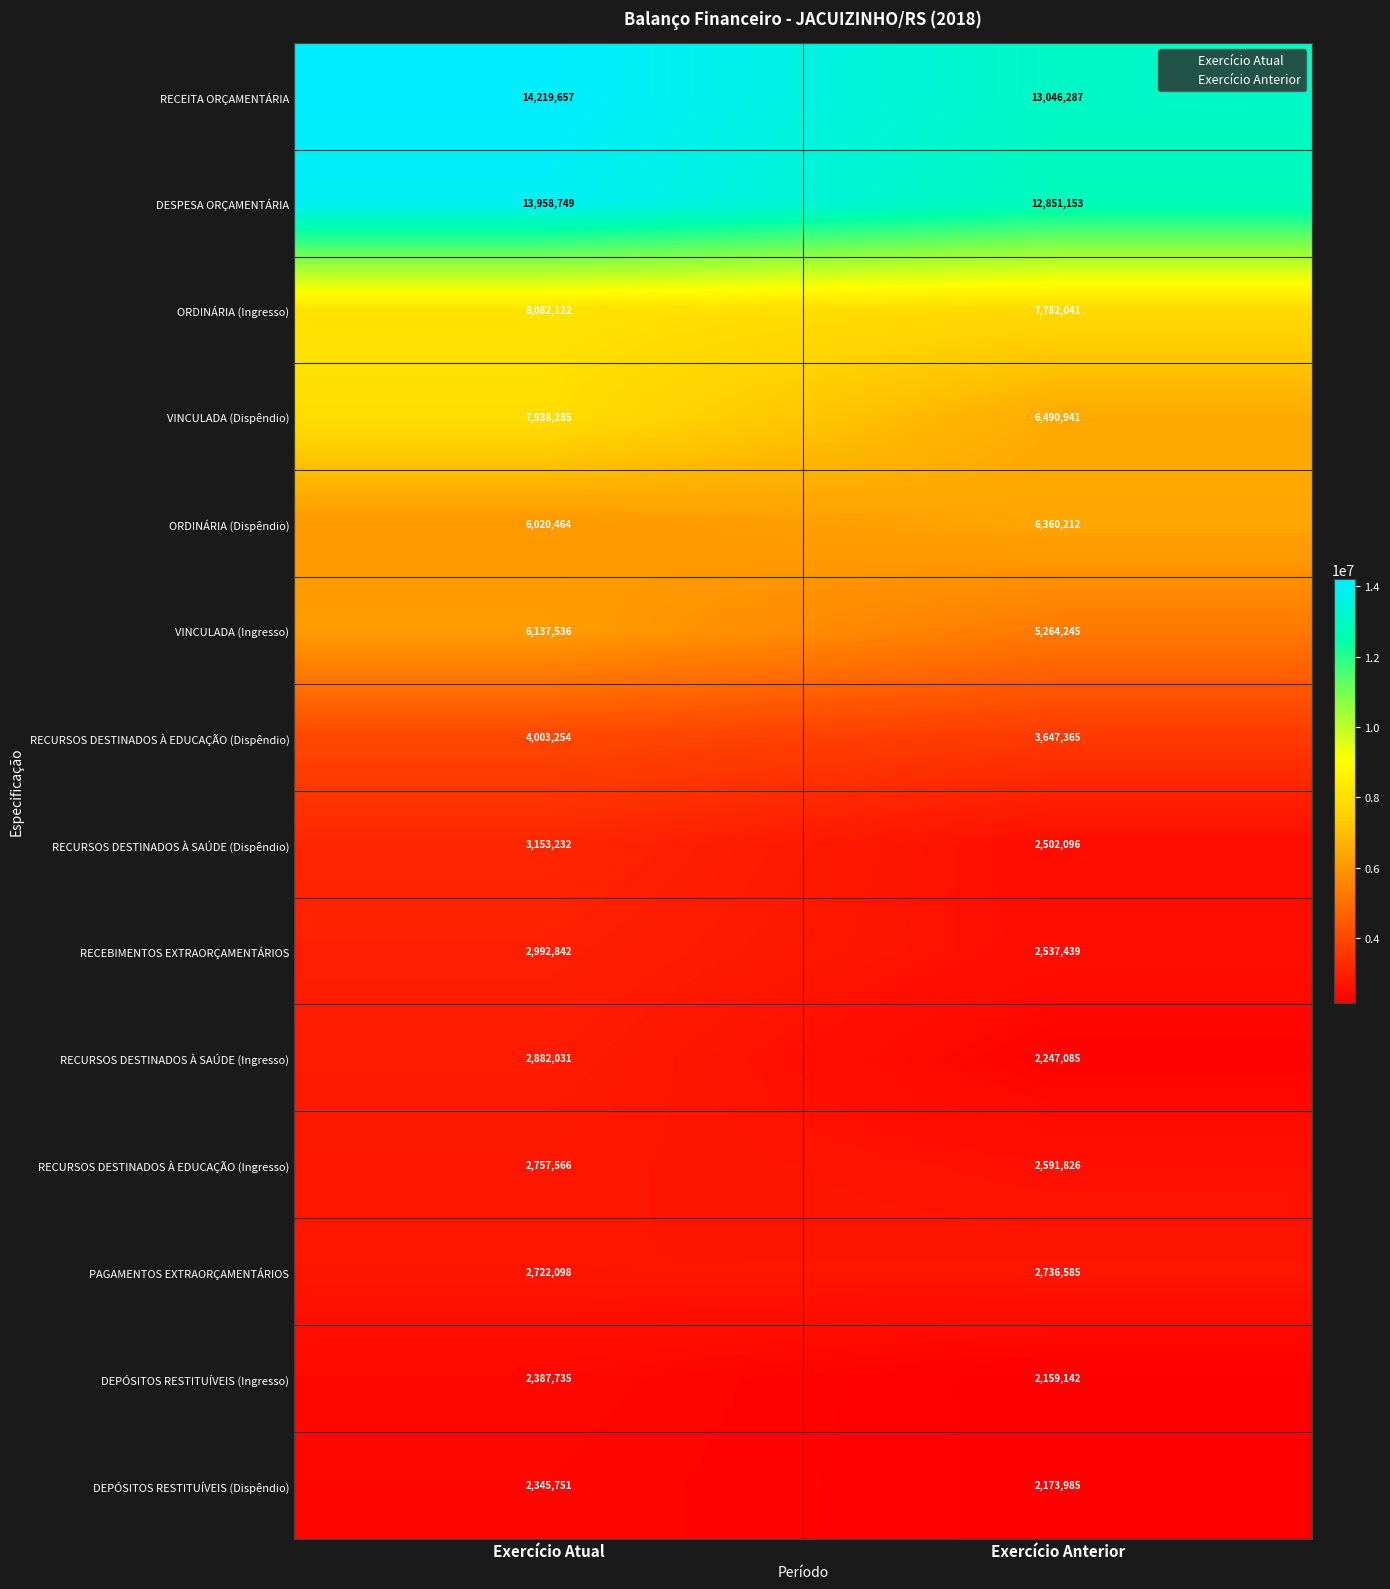

Which series changed the most between Exercício Atual and Exercício Anterior?

VINCULADA (Dispêndio)